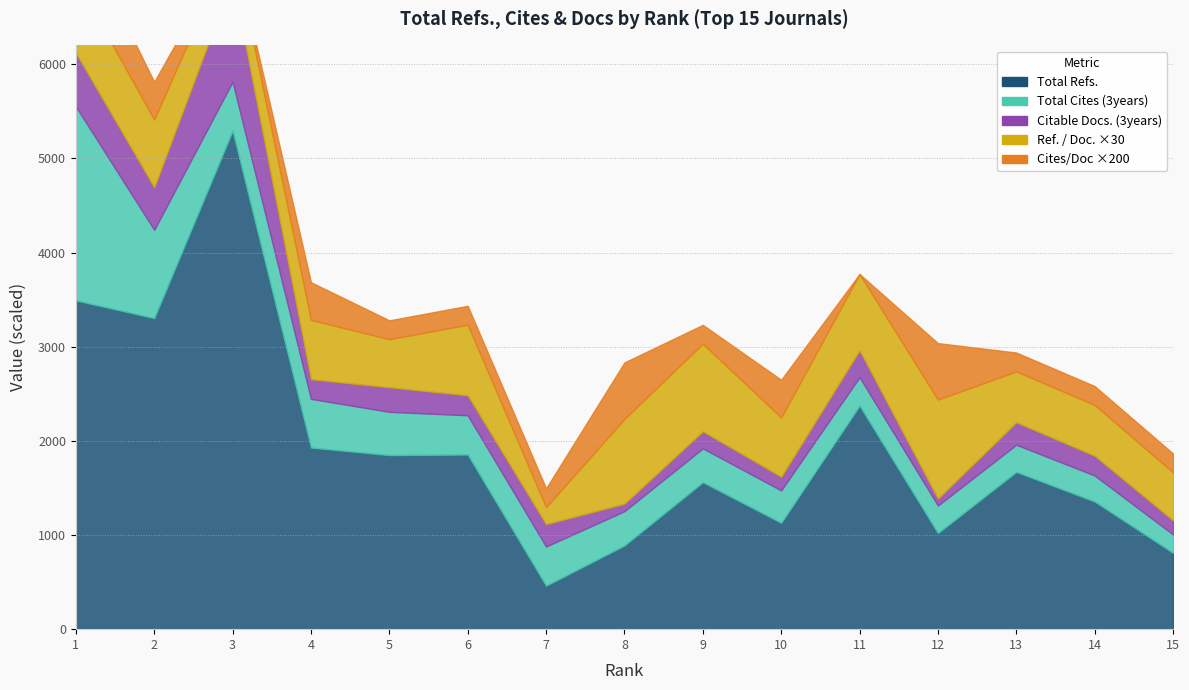

Where is the first local minimum for Total Refs.?

2